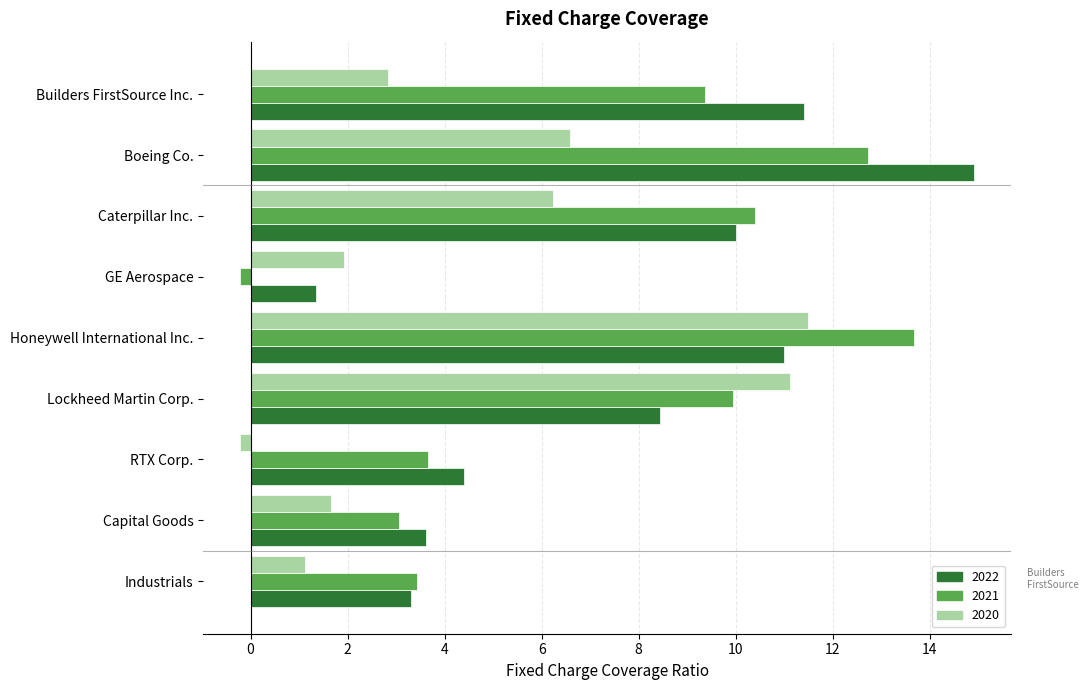

What is the difference between the highest and lowest values at Honeywell International Inc.?

2.7